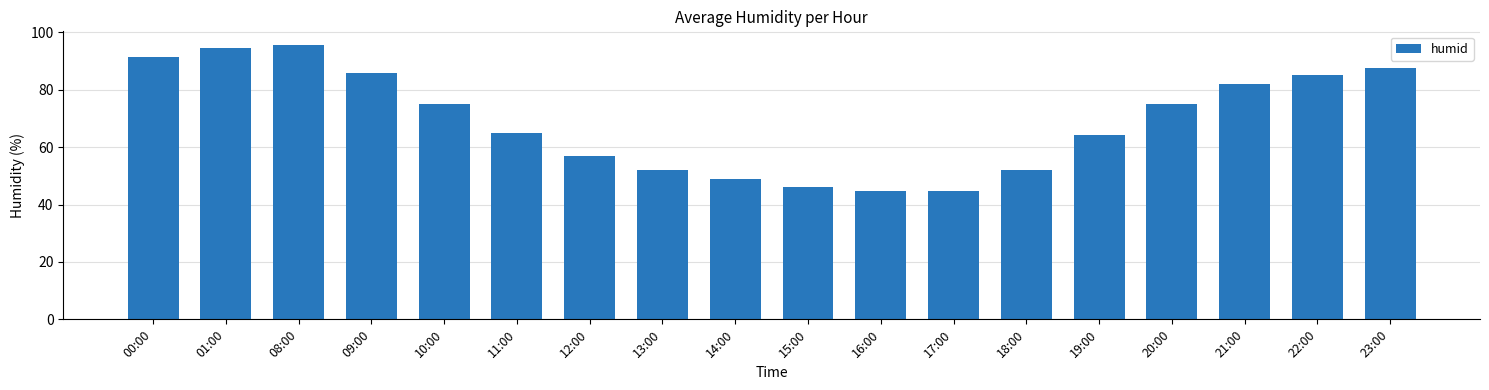

What is the maximum value shown in the chart?

95.6